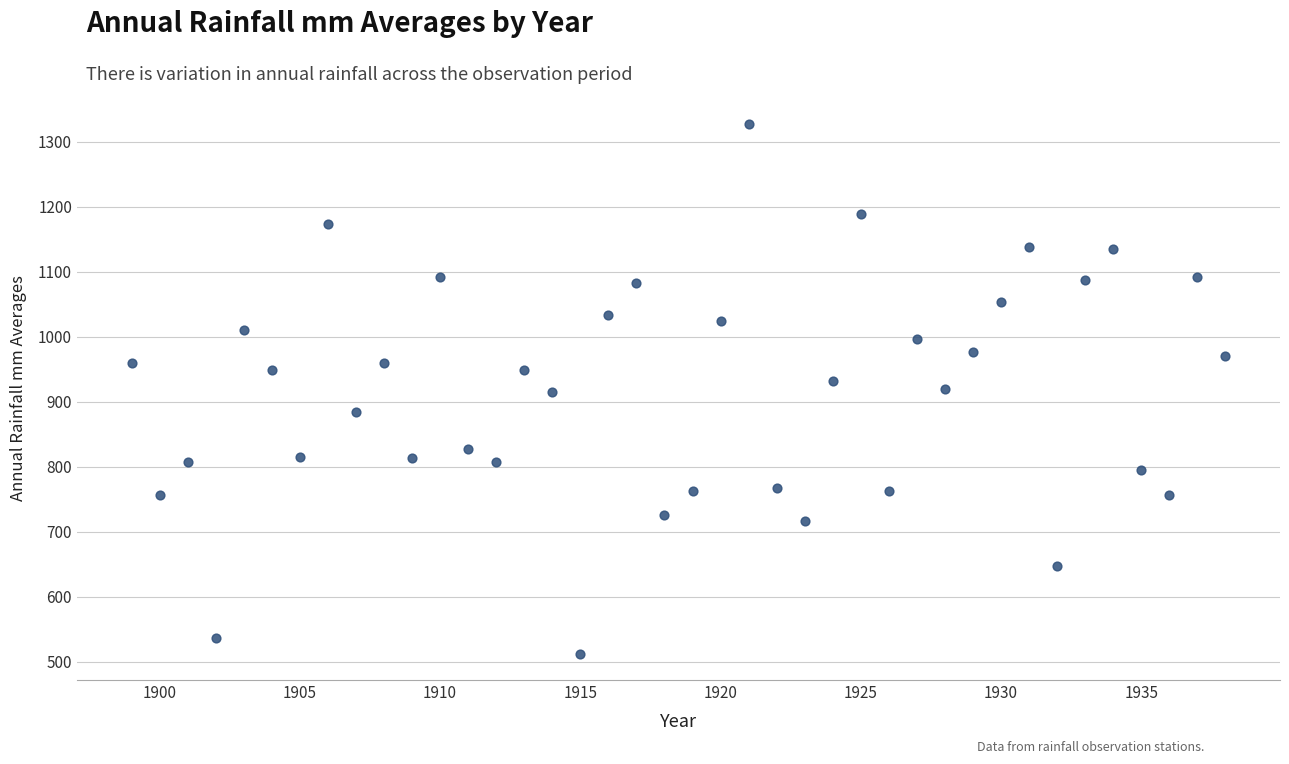

What is the range of Y values (max minus min)?

815.0